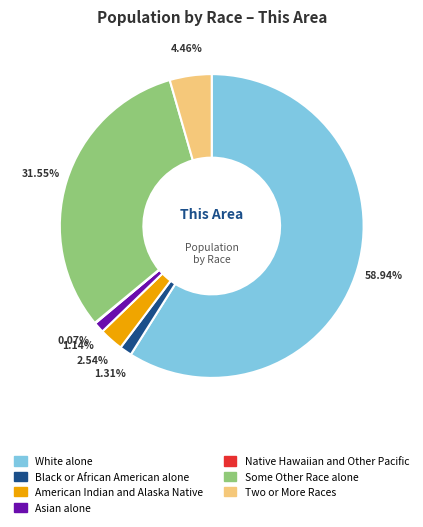

To the nearest percent, what is the combined percentage of Two or More Races and American Indian and Alaska Native?

7%